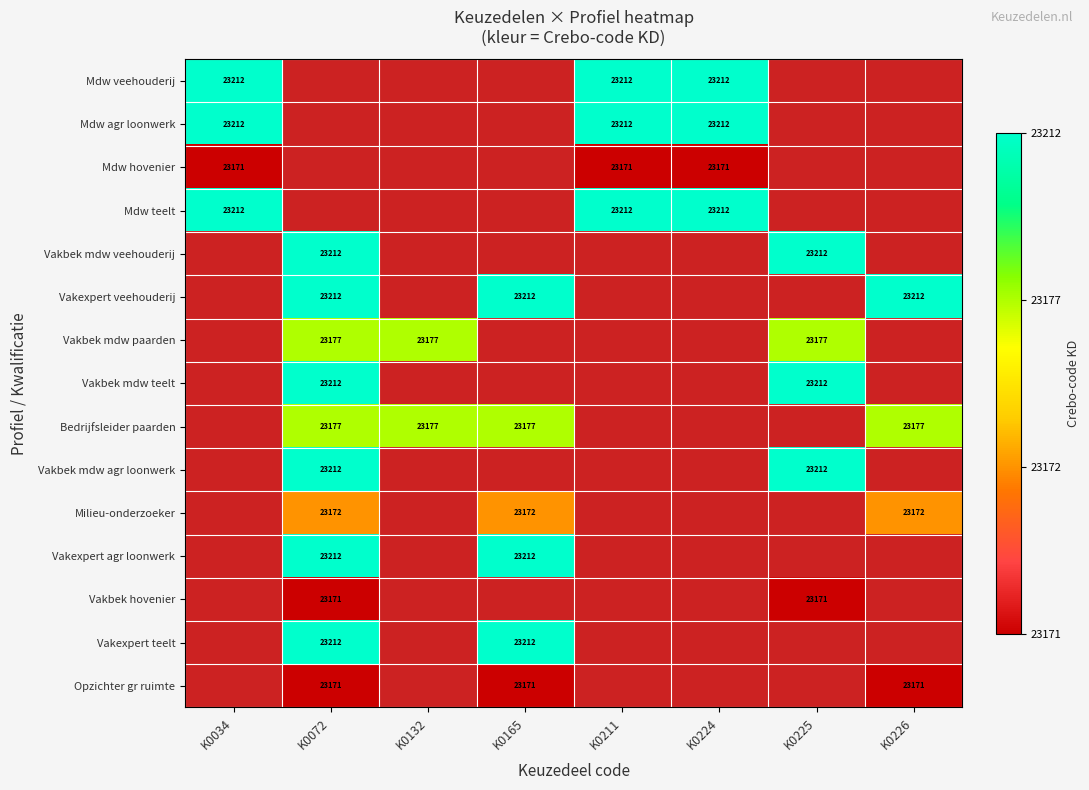

The Mdw hovenier series shows 23171 at K0224. True or false?

True